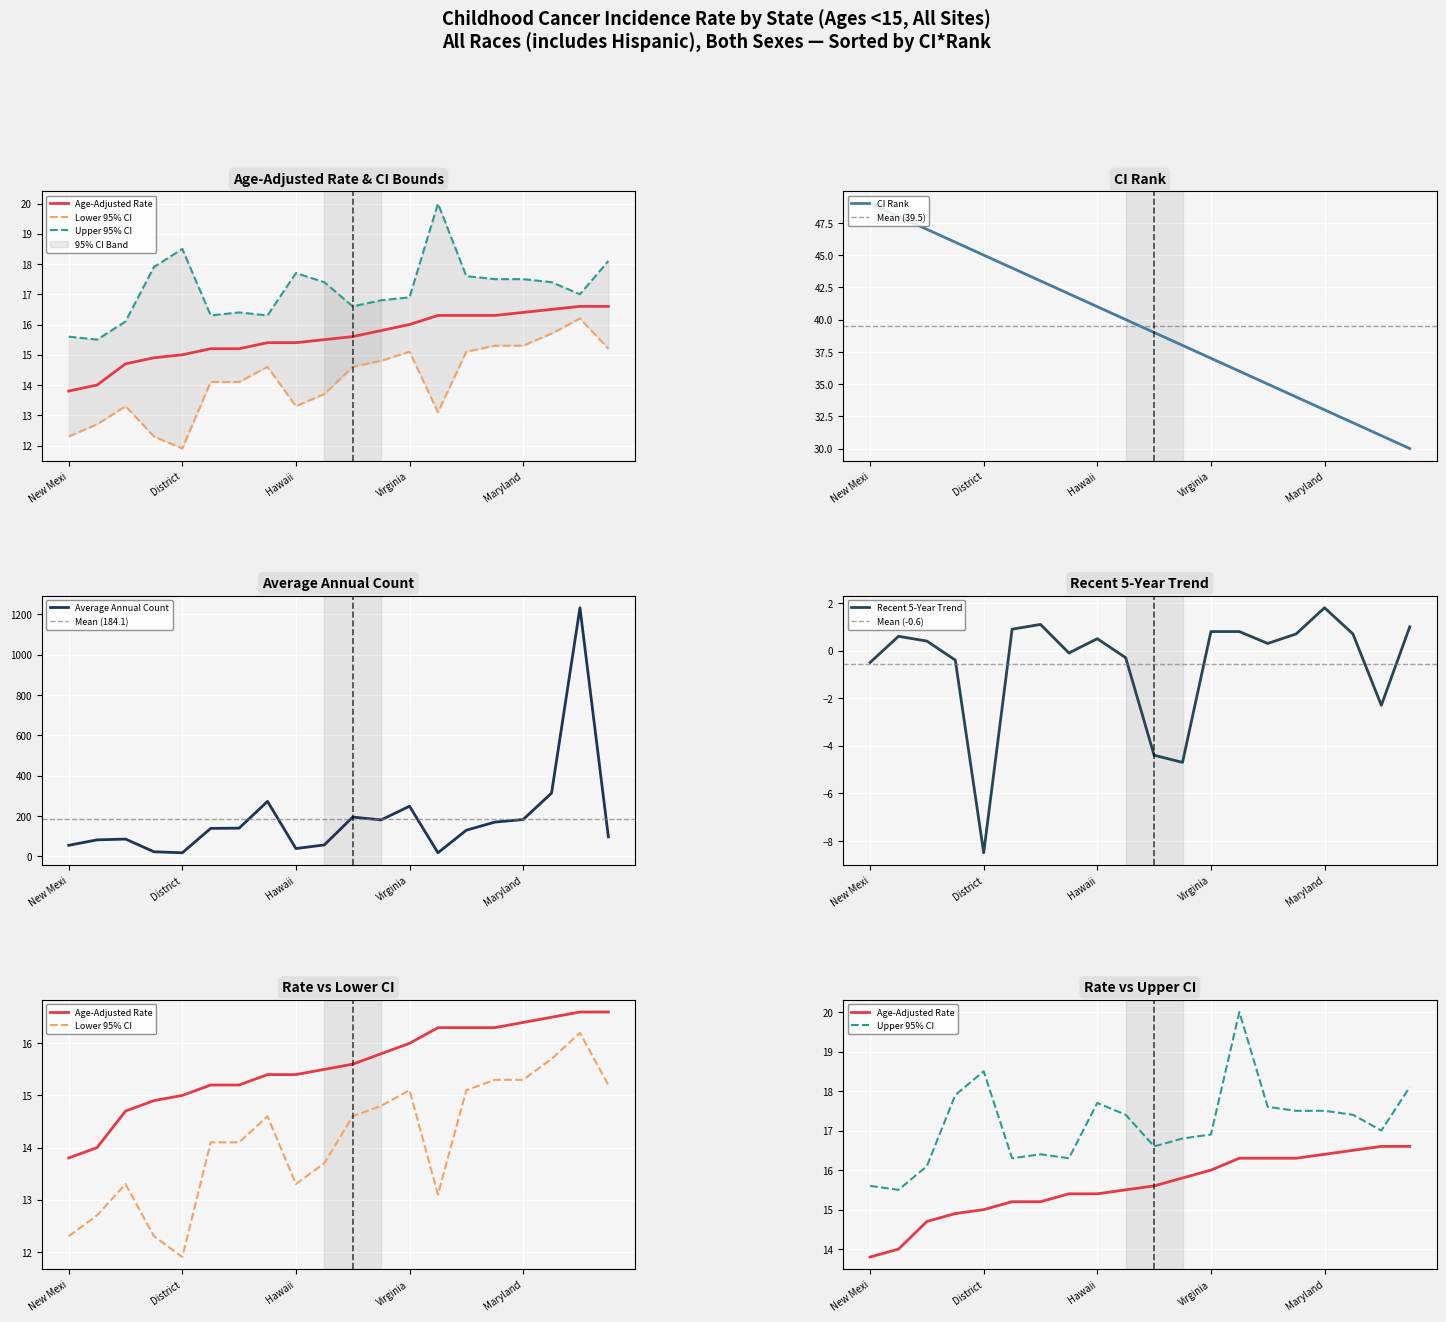

What is the approximate value of CI Rank at Mississippi?

48.0